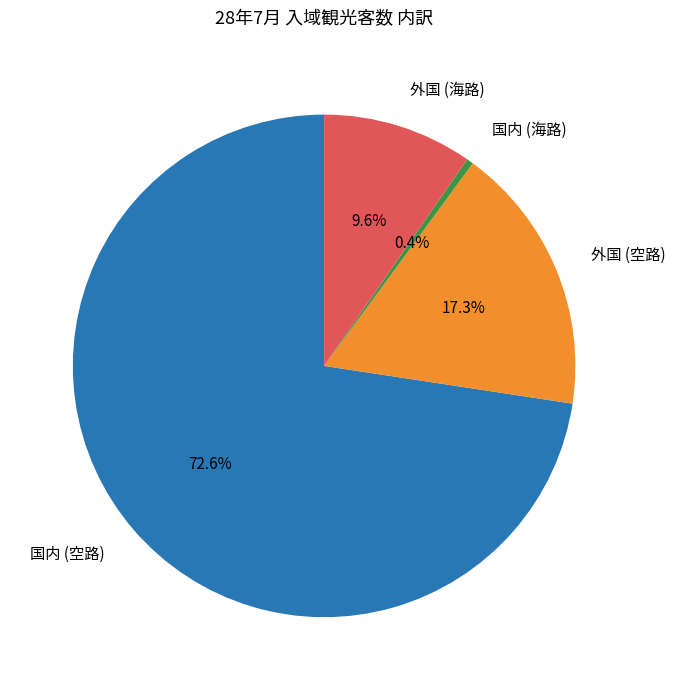

Is it true that 国内 (海路) is 12% of the pie?

False